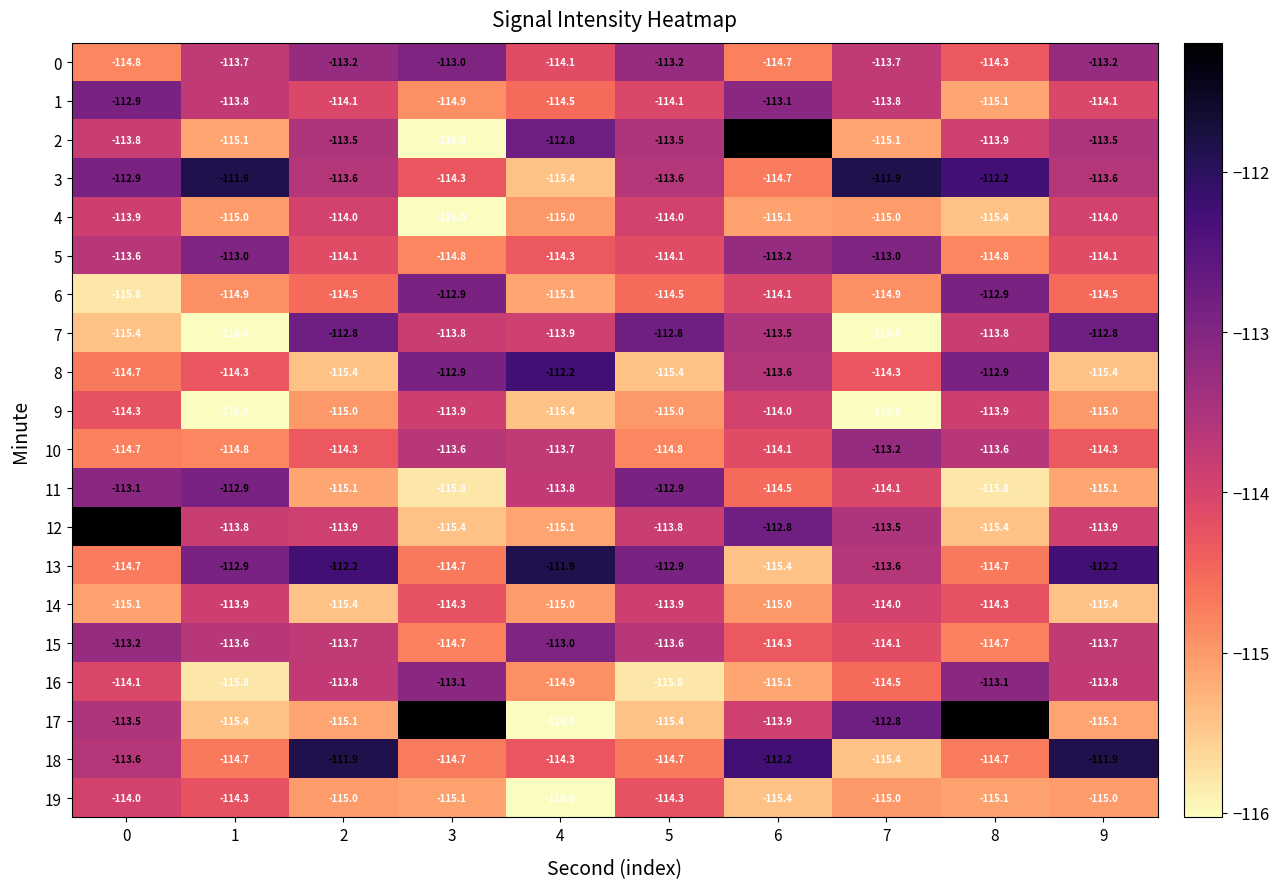

What is the total value across all series at 6?

-2279.9